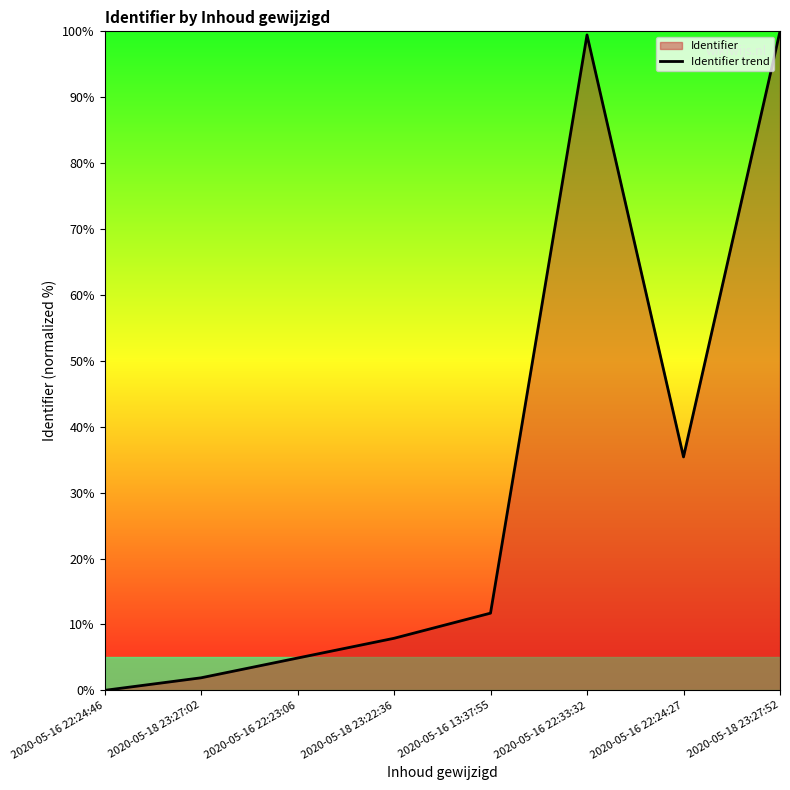

The chart shows a value of 11.2 at 2020-05-18 23:22:36. True or false?

False